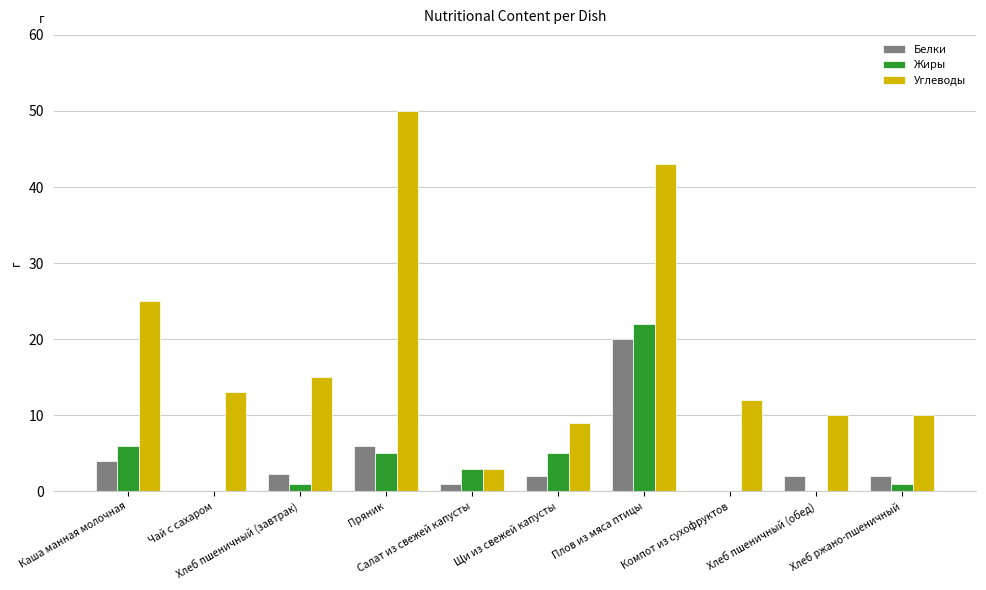

Which series has the largest total across all categories?

Углеводы